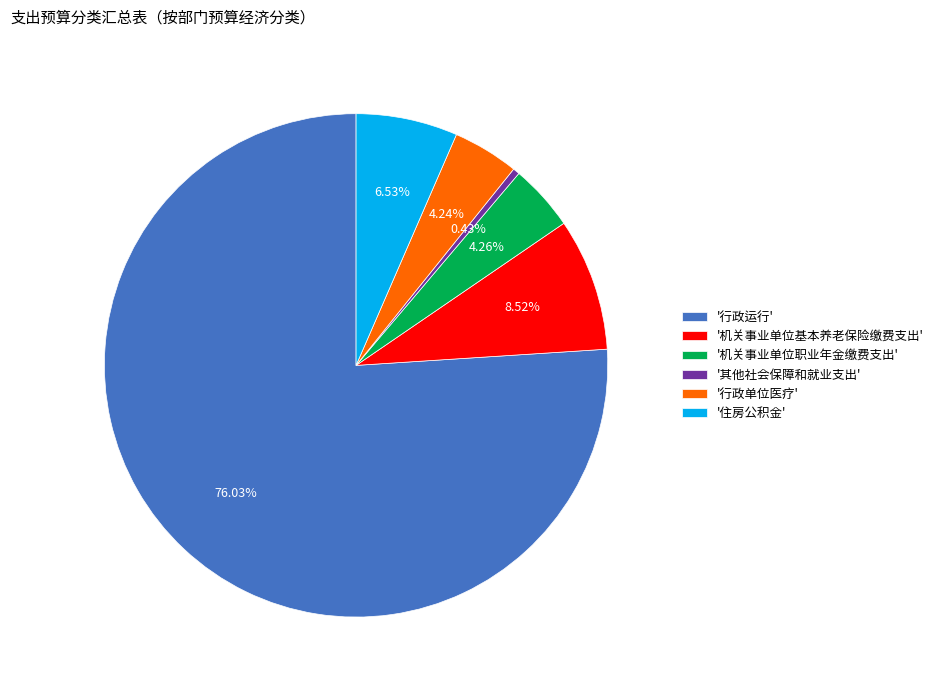

Which slice is the smallest?

'其他社会保障和就业支出'